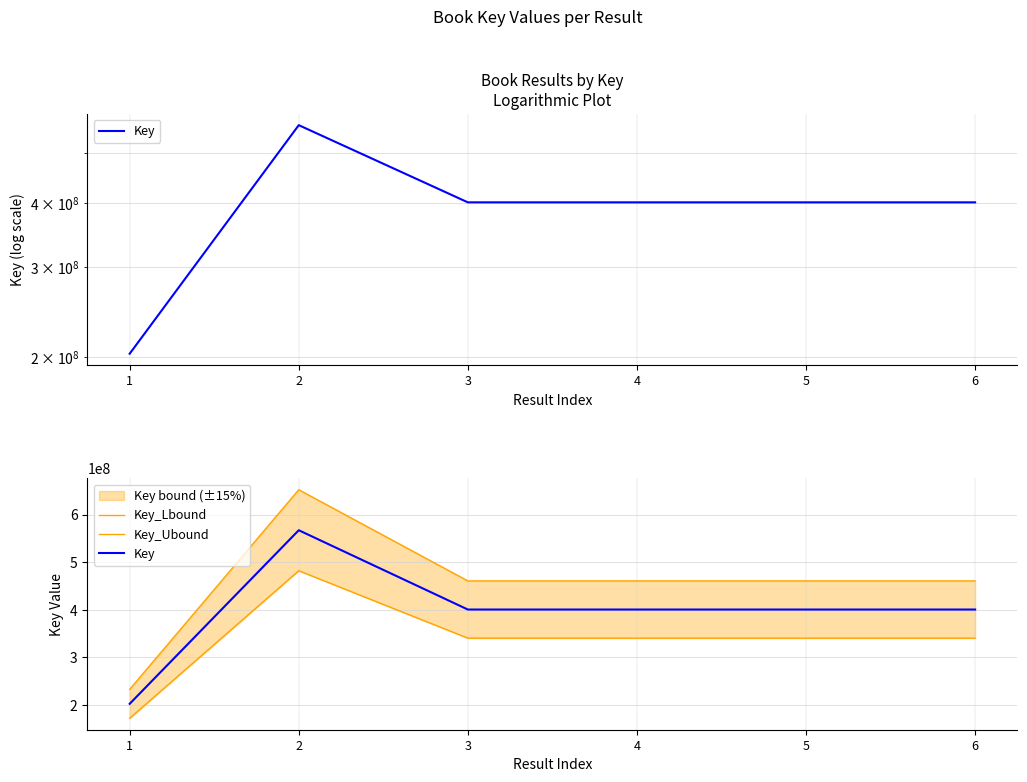

In Key_Lbound, how many points are higher than both neighbors (excluding endpoints)?

2